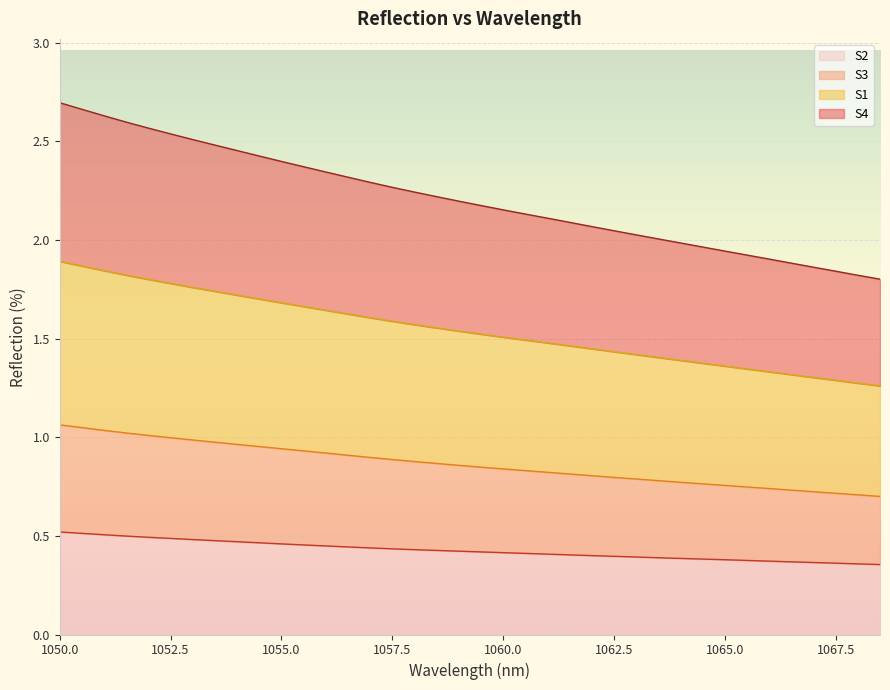

How many distinct data groups are displayed?

4